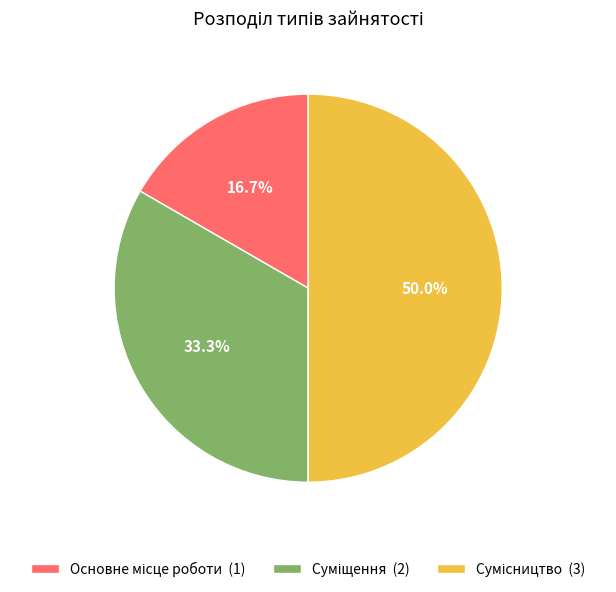

To the nearest percent, what is the difference between the Основне місце роботи and Суміщення slice percentages?

17%